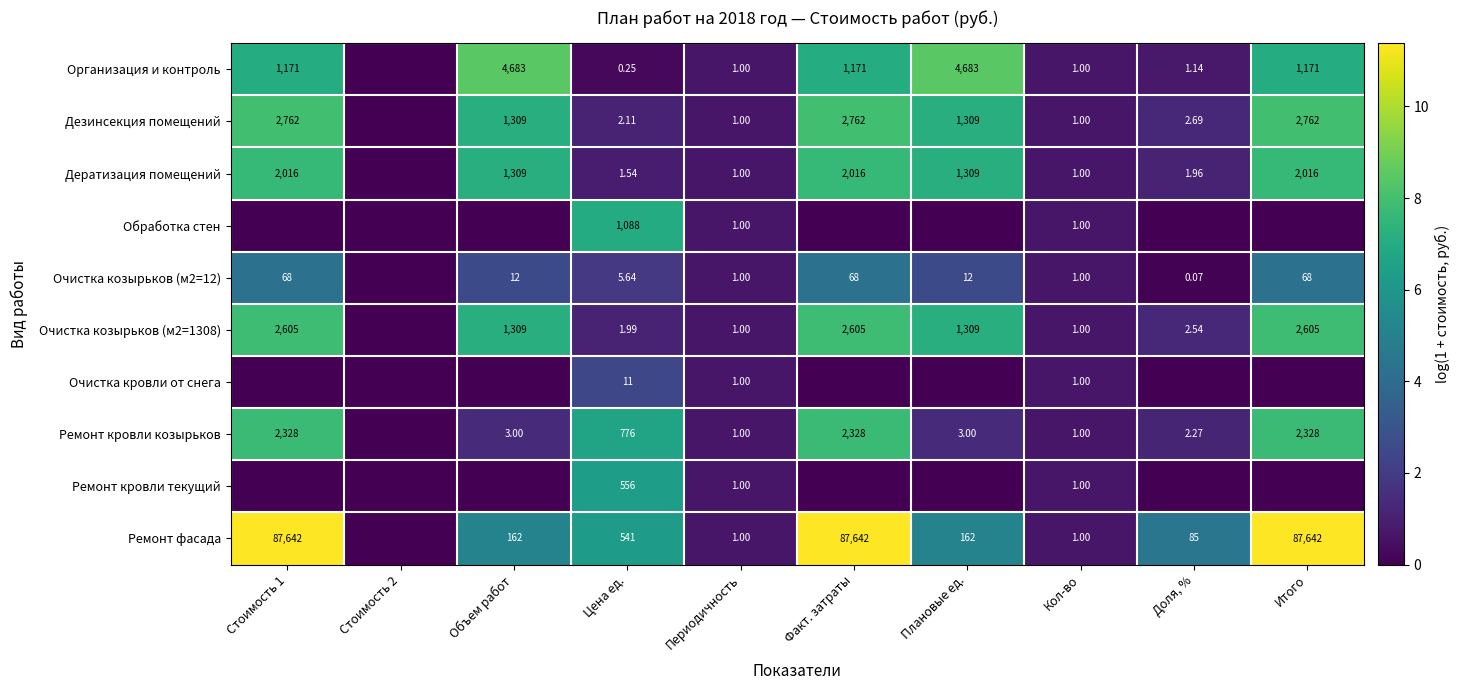

How many data points in Ремонт кровли текущий are above 0?

3